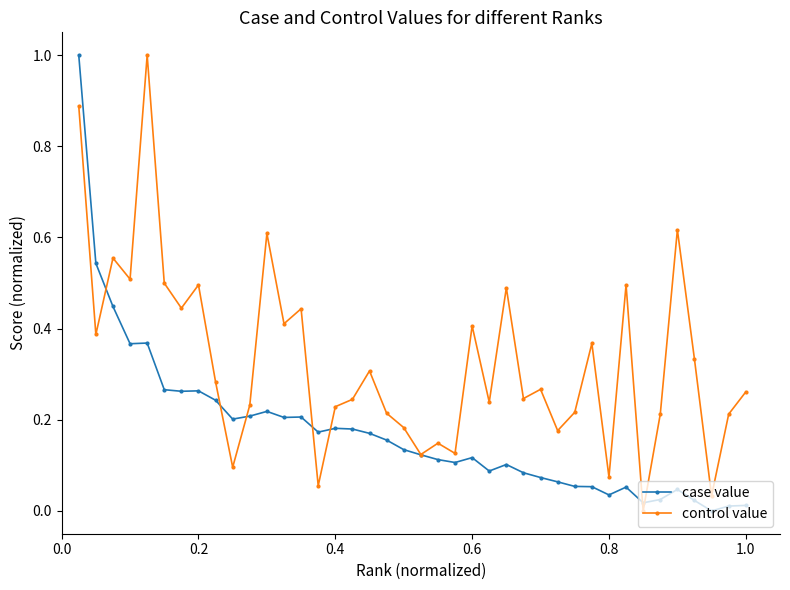

Does the chart have visible grid lines?

No